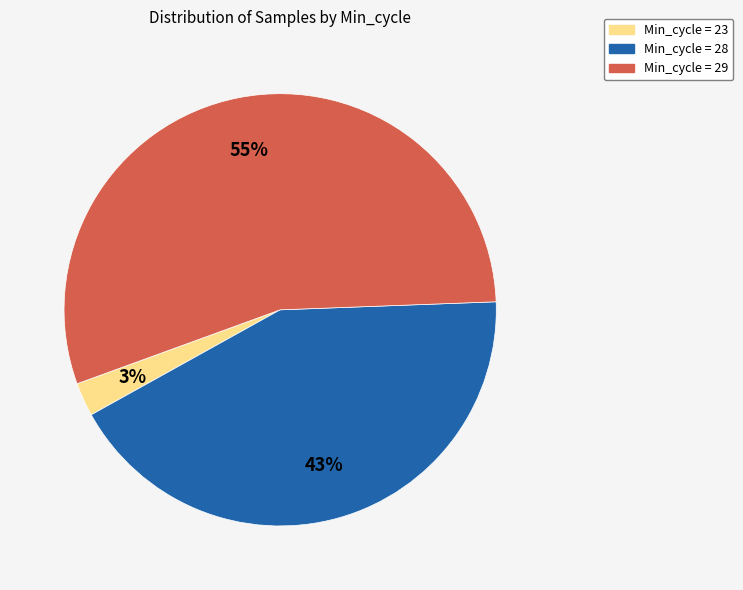

Do Min_cycle = 29 and Min_cycle = 23 together represent more than half of the pie?

Yes